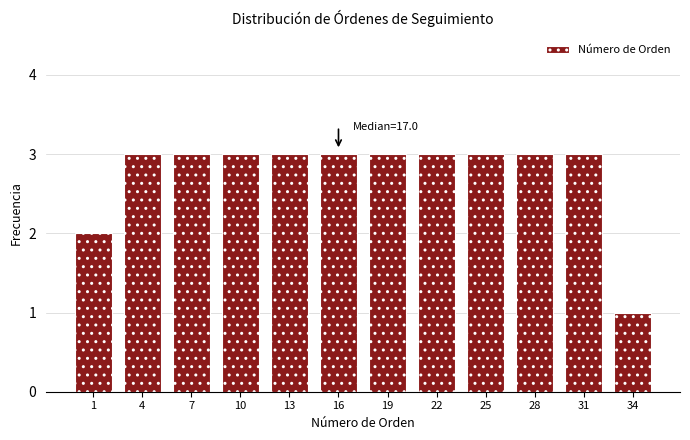

Reading left to right, list all the values displayed in this chart.

2	3	3	3	3	3	3	3	3	3	3	1